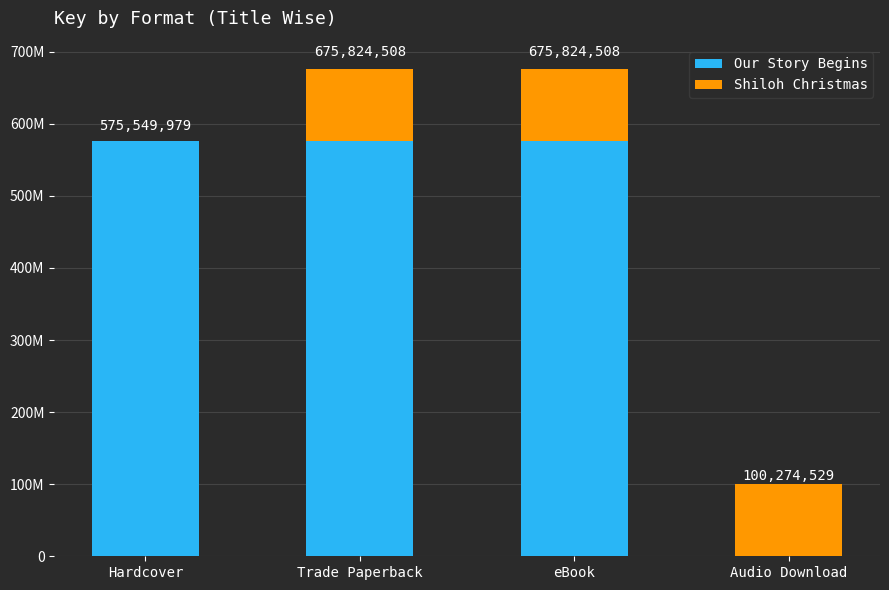

At which label is Shiloh Christmas closest to 50137264?

Hardcover